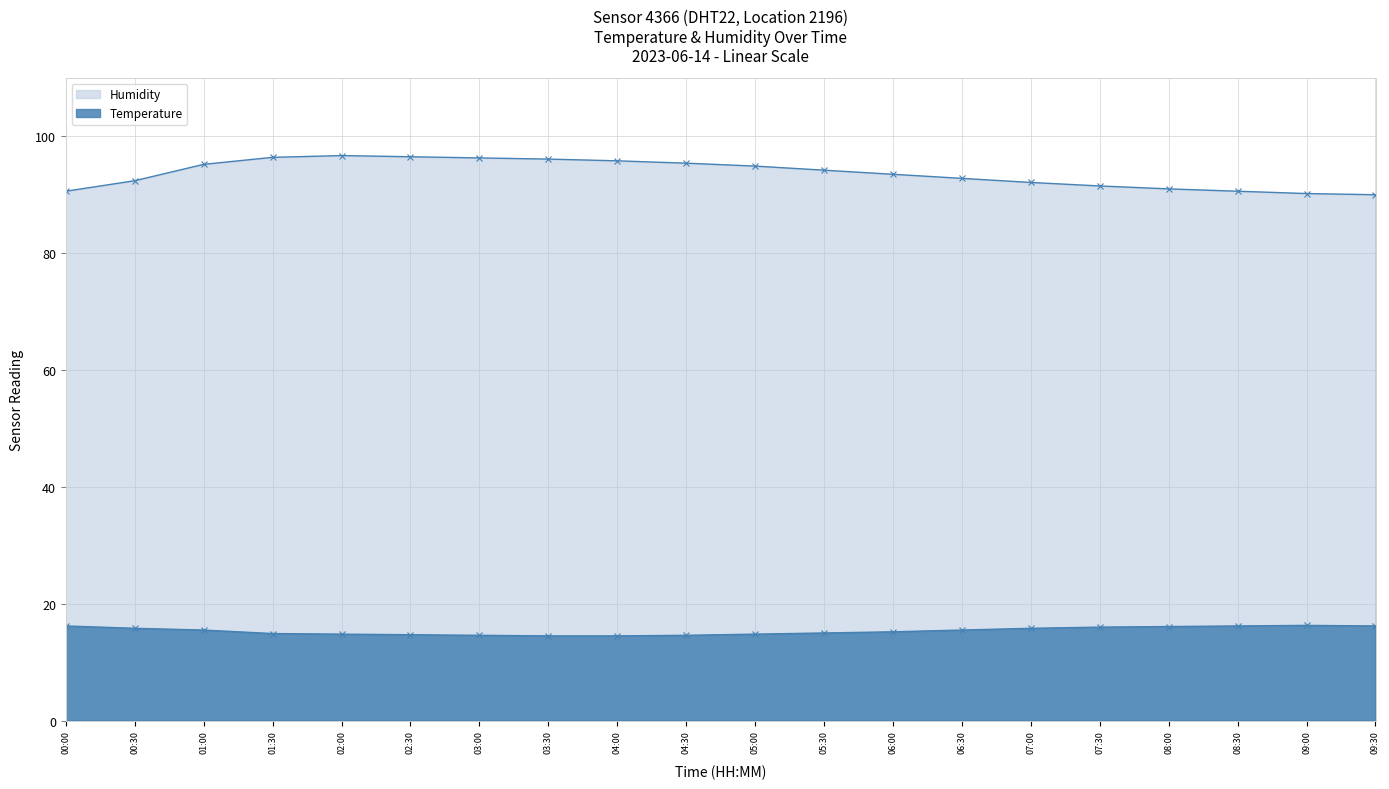

List the series in order of their overall mean, highest first.

Humidity, Temperature